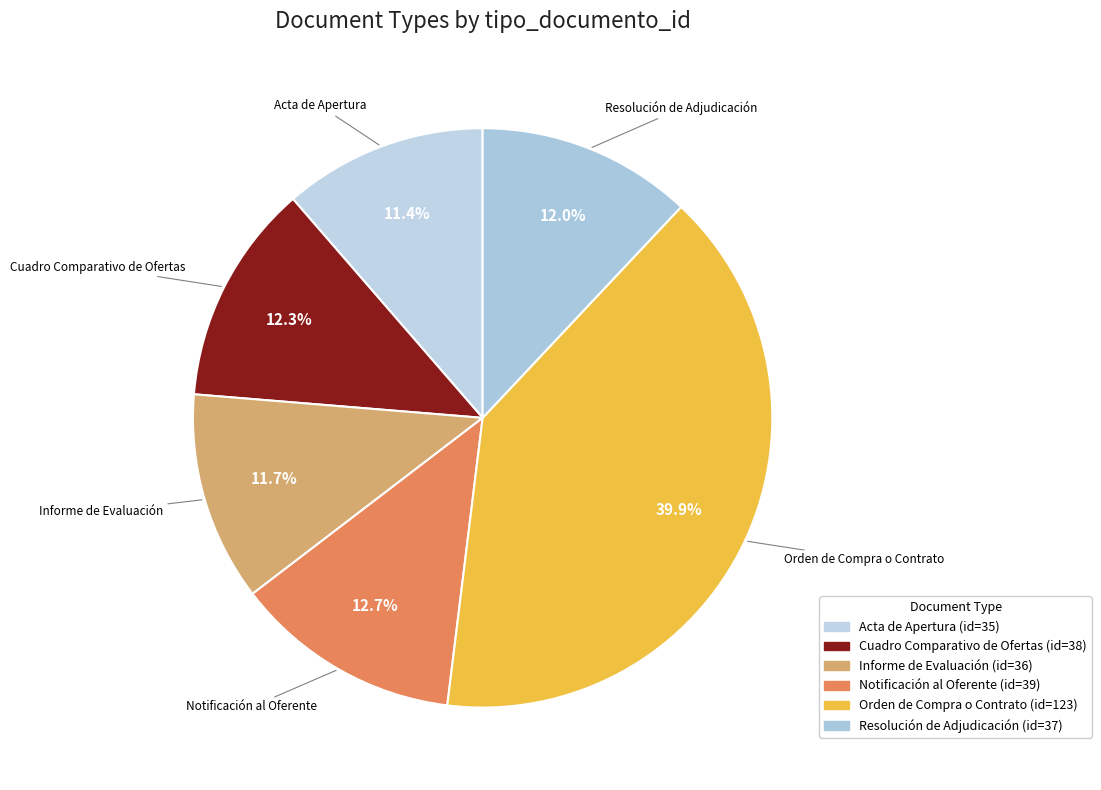

Is the sum of Notificación al Oferente and Cuadro Comparativo de Ofertas greater than half?

No